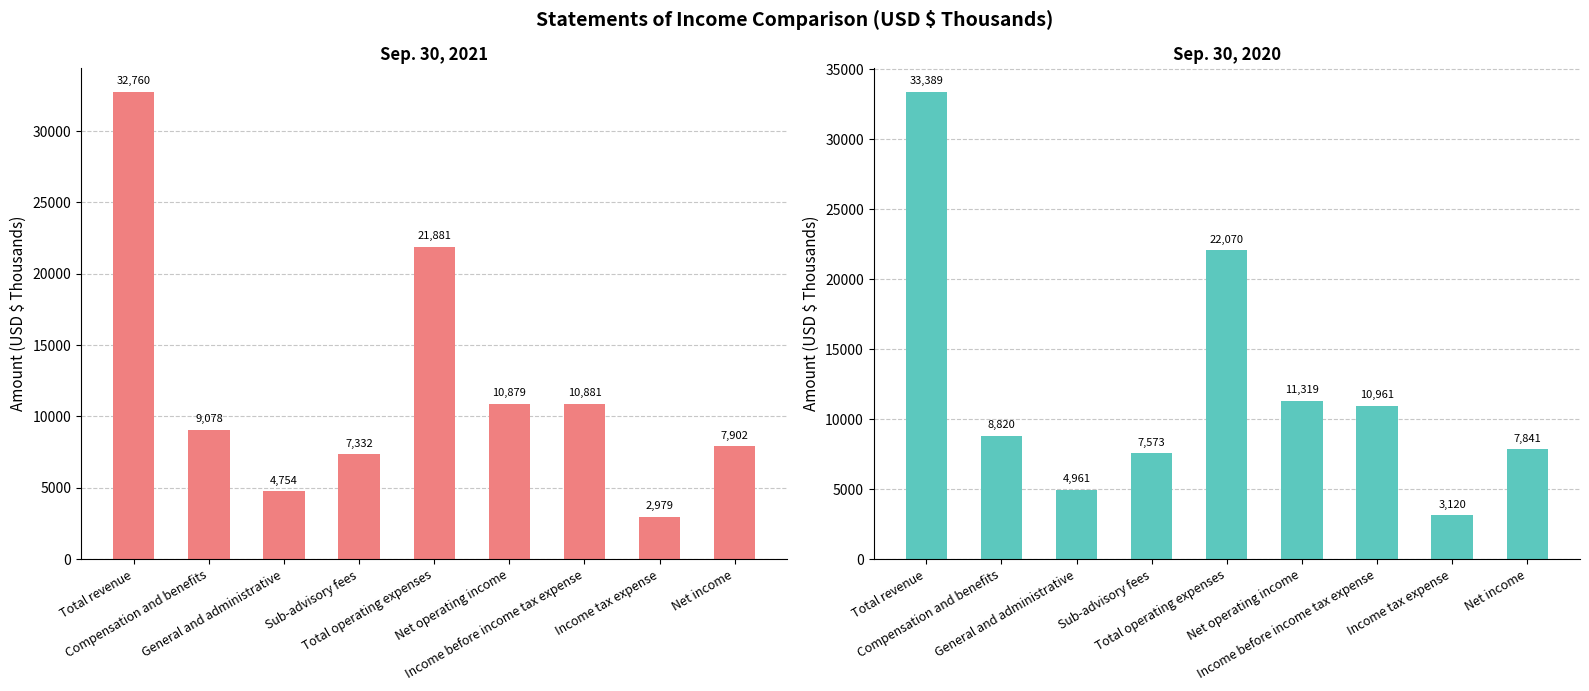

What is the sum of all Sep. 30, 2021 values?

108446